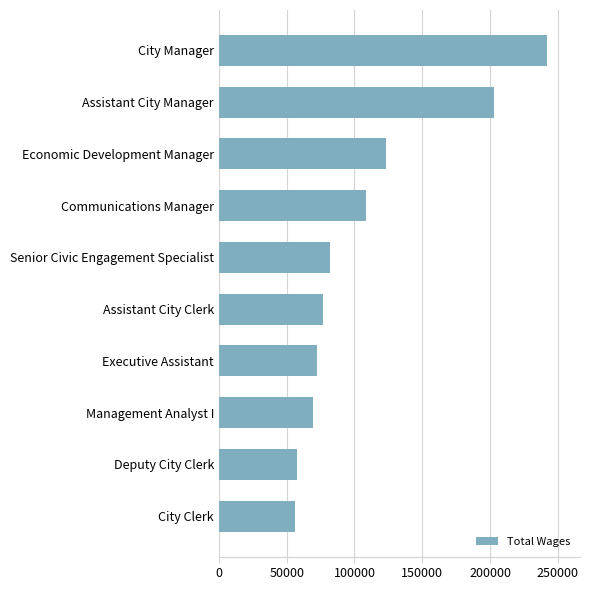

Is it true that the value at City Clerk is 82050?

False